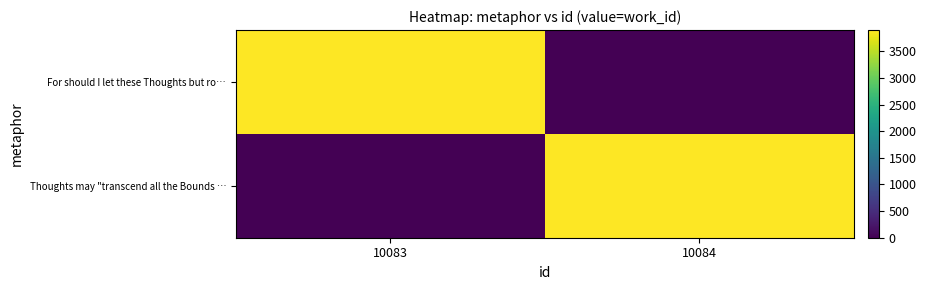

Between 10084 and 10083, which is larger?

10083